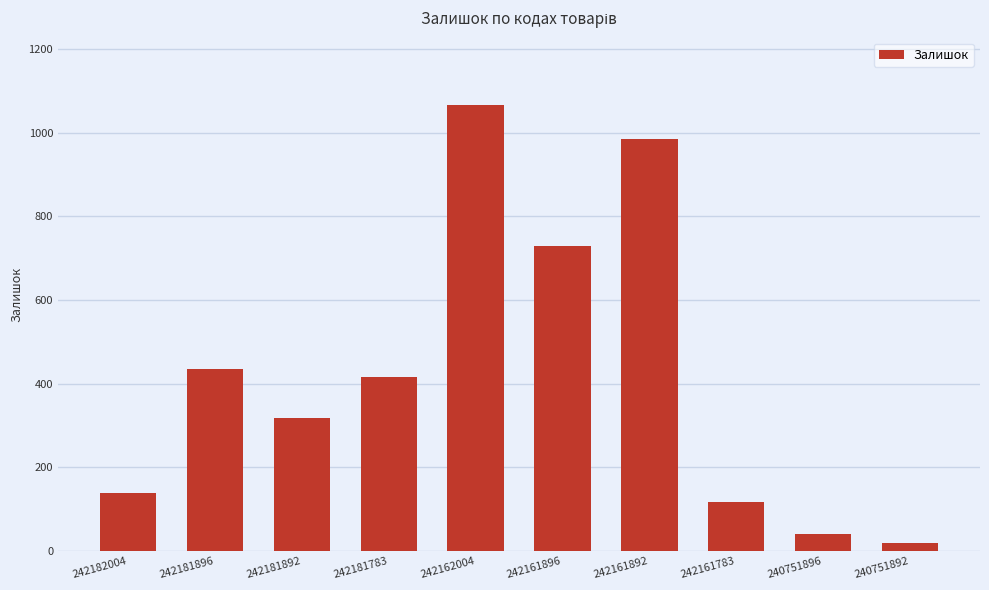

What is the value of the 6th bar from the left?

729